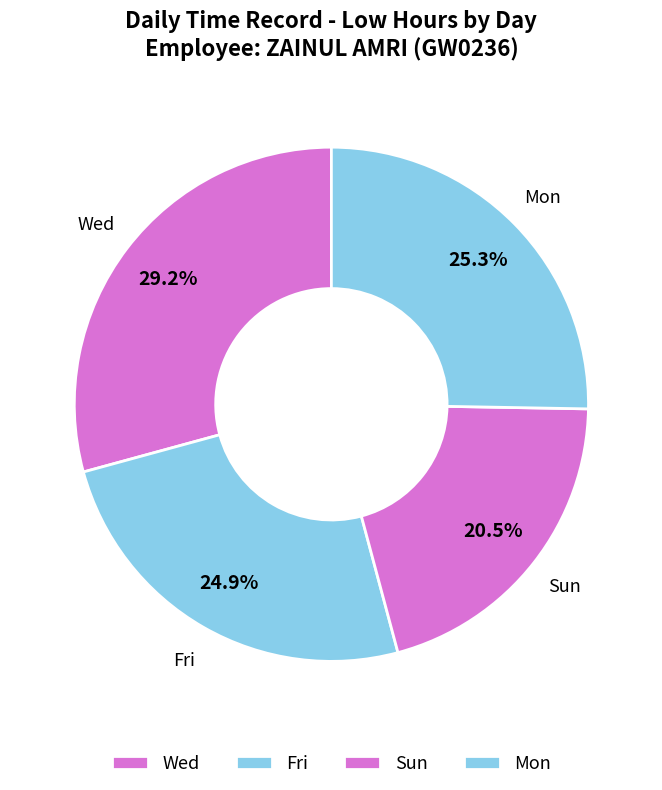

How many segments does this pie chart have?

4